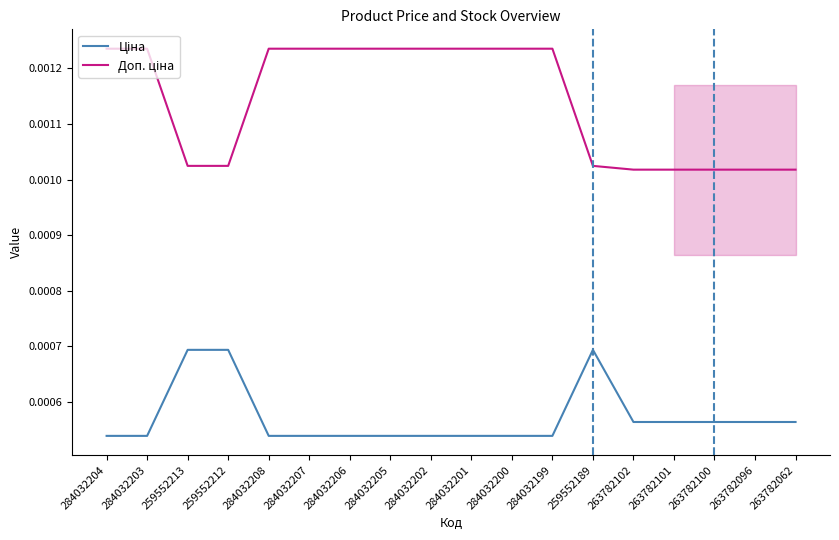

True or false: Доп. ціна and Ціна intersect in this chart.

False